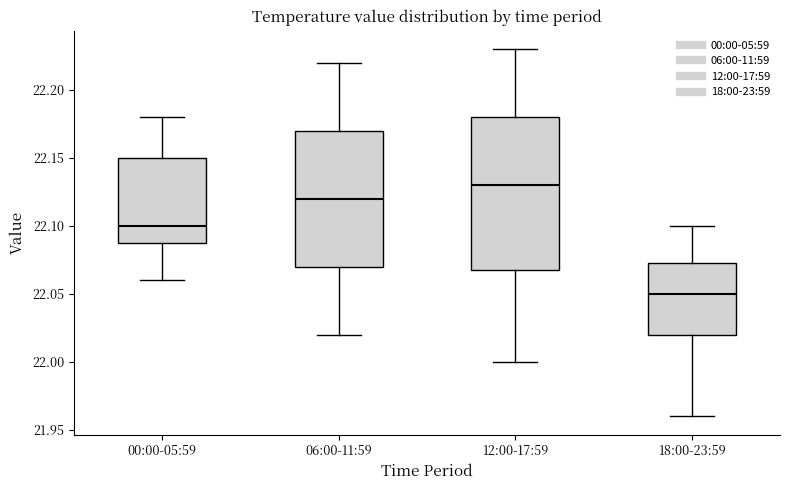

Reading left to right, transcribe this box plot: for each box, give where its median line is, the range the box spans, and where its two whiskers end, as read against the y-axis. The values are not printed on the chart, so give them approximately, as read against the axis.

00:00-05:59: median 22.100, box 22.090 to 22.150, whiskers 22.060 to 22.180
06:00-11:59: median 22.120, box 22.070 to 22.170, whiskers 22.020 to 22.220
12:00-17:59: median 22.130, box 22.070 to 22.180, whiskers 22.000 to 22.230
18:00-23:59: median 22.050, box 22.020 to 22.075, whiskers 21.960 to 22.100